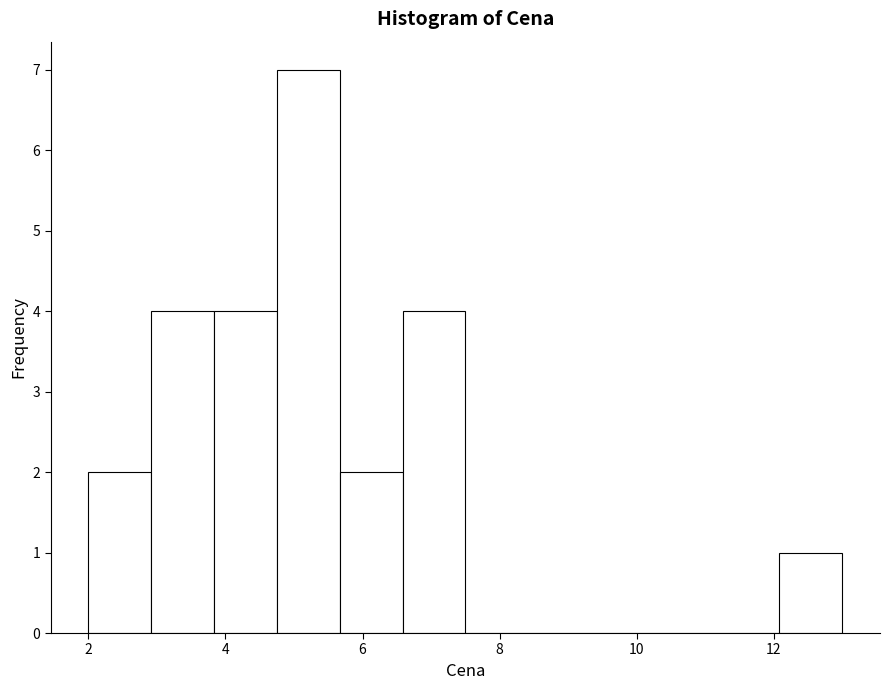

Which range on the x-axis has the tallest bar?

4.8 to 5.6